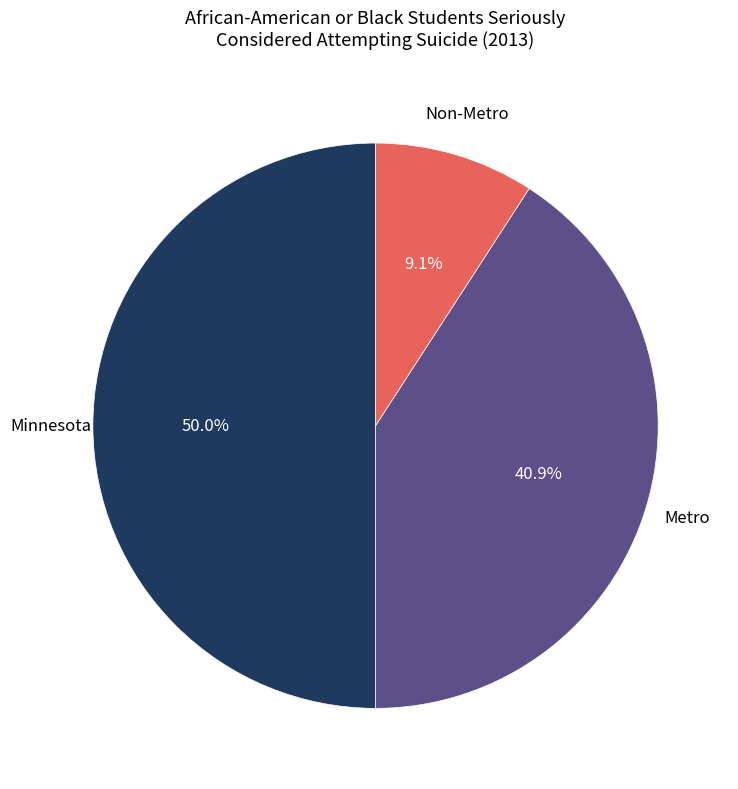

How many segments does this pie chart have?

3